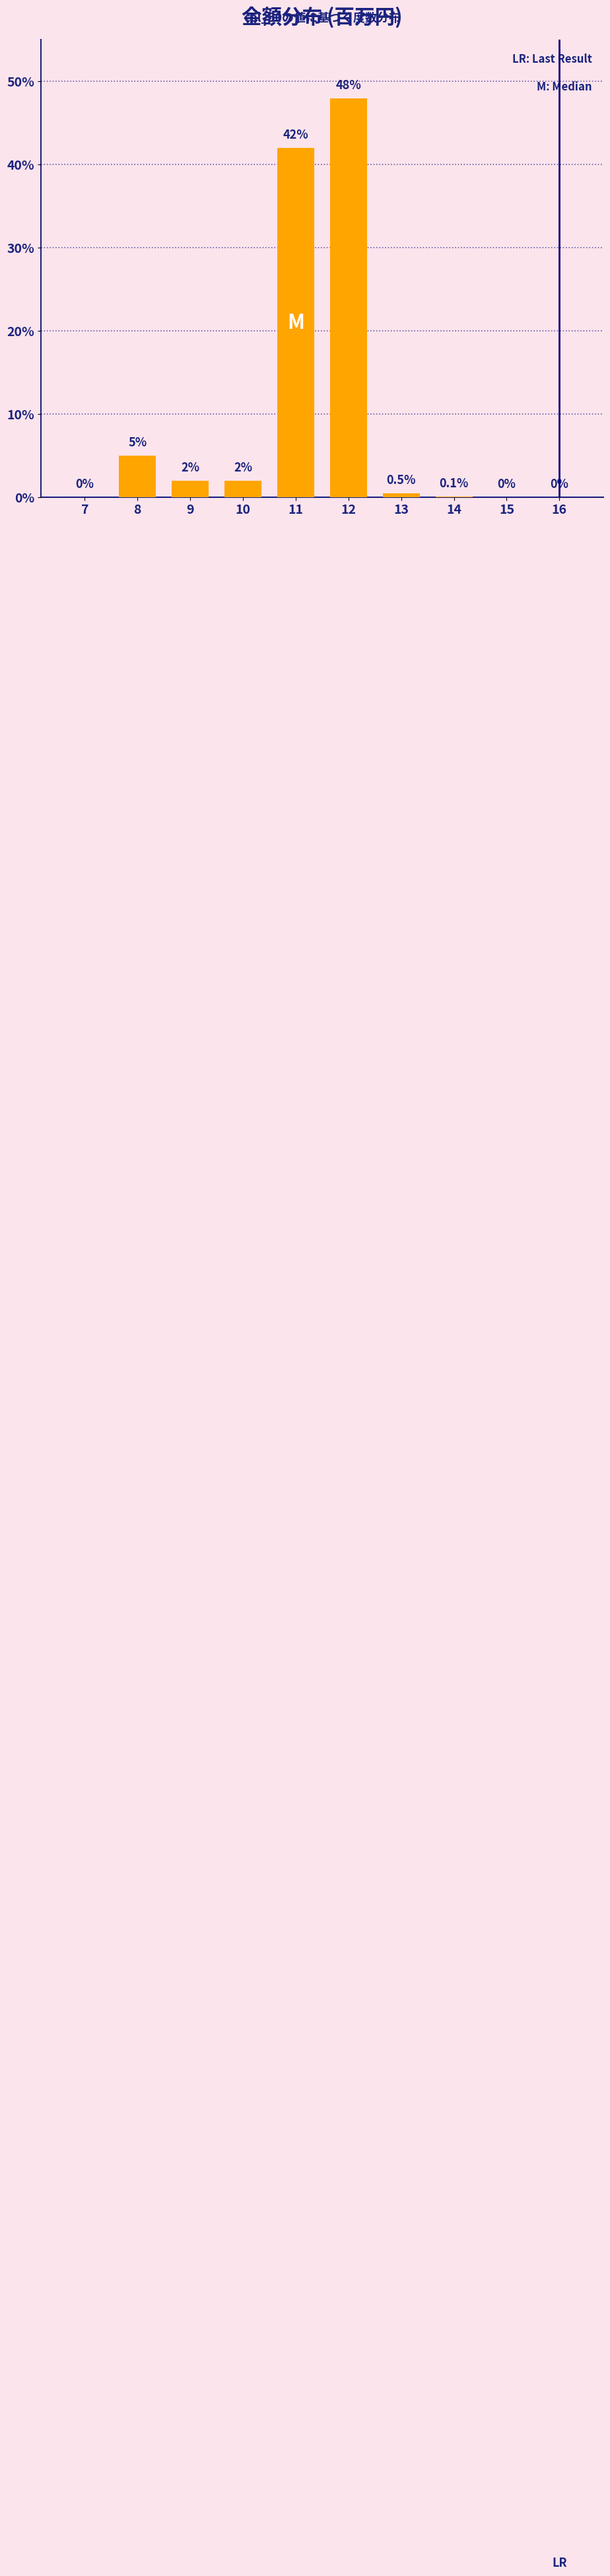

Reading left to right, transcribe all the data shown in this chart.

7=0.0	8=5.0	9=2.0	10=2.0	11=42.0	12=48.0	13=0.5	14=0.1	15=0.0	16=0.0